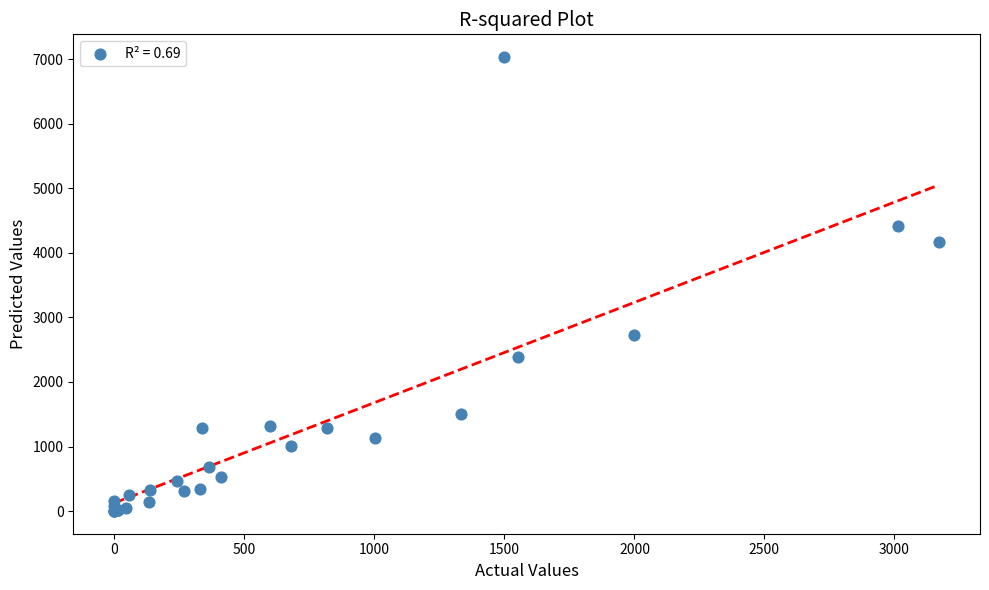

What Y value in the scatter plot is closest to 3518?

4166.1